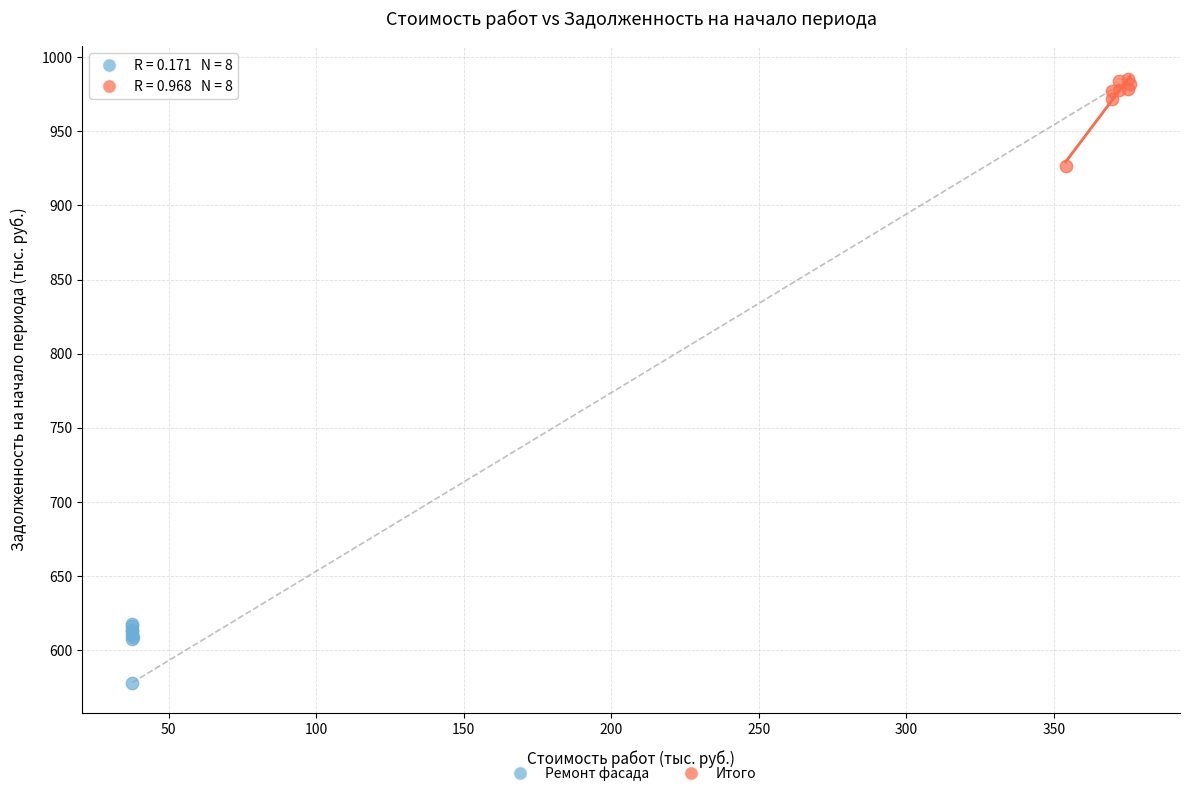

Which series has the largest Y range (max minus min)?

Итого